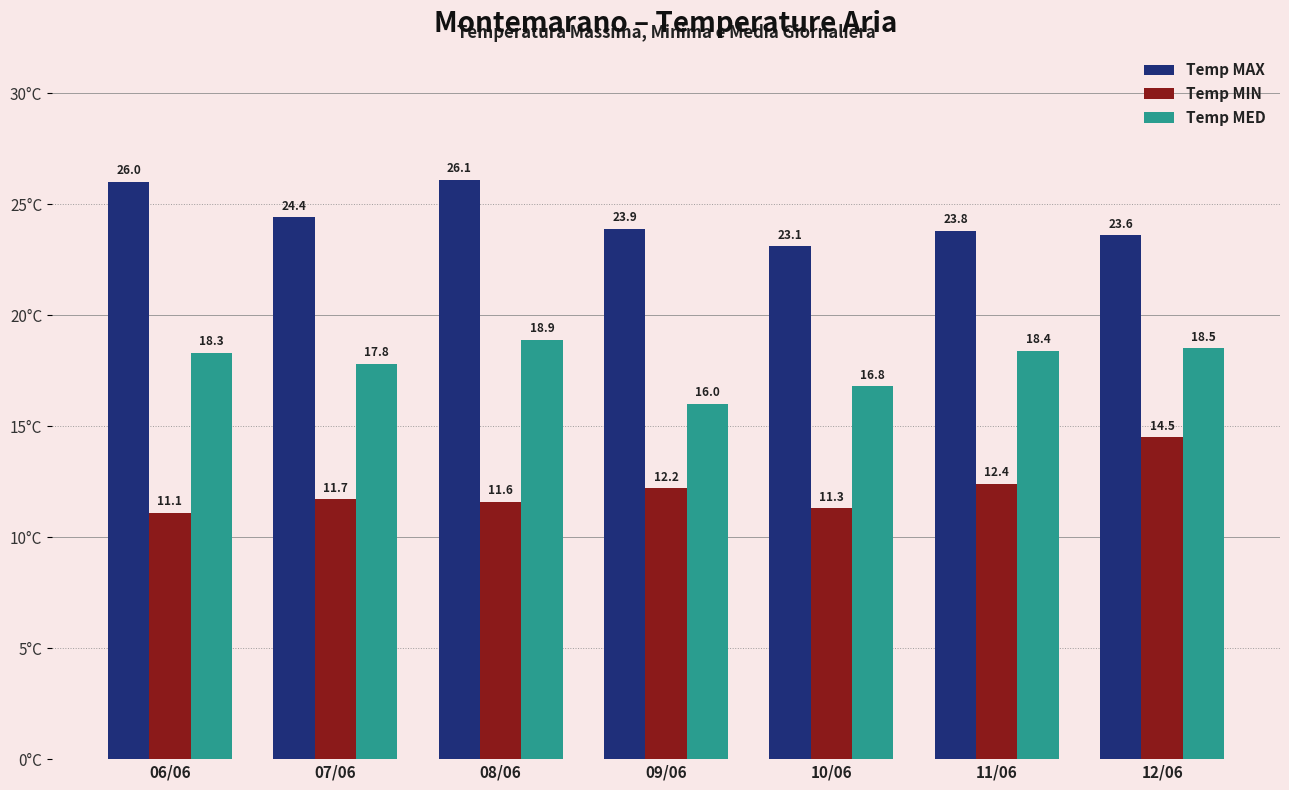

Reading left to right, list all the values displayed in this chart.

Temp MAX: 26.0	24.4	26.1	23.9	23.1	23.8	23.6
Temp MIN: 11.1	11.7	11.6	12.2	11.3	12.4	14.5
Temp MED: 18.3	17.8	18.9	16.0	16.8	18.4	18.5